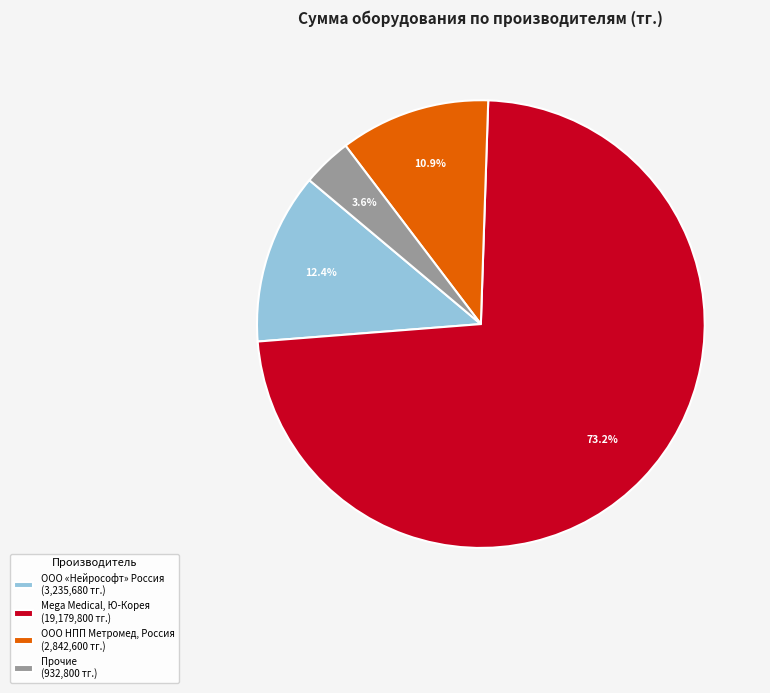

What is the majority slice?

Mega Medical, Ю-Корея (19,179,800 тг.)